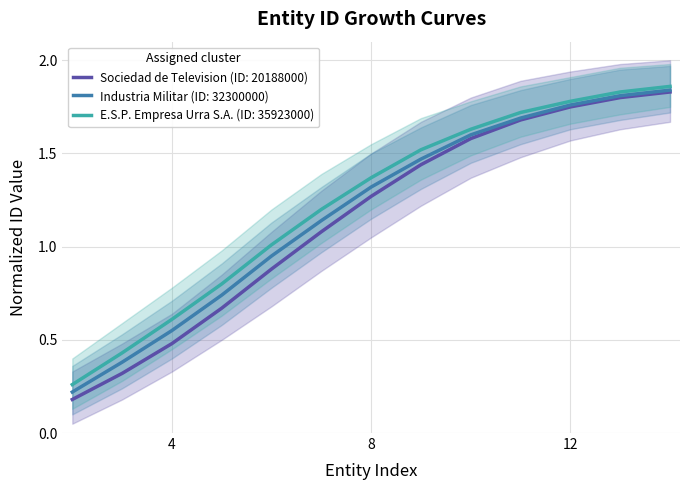

What is the sum of all Industria Militar (ID: 32300000) values?

15.5